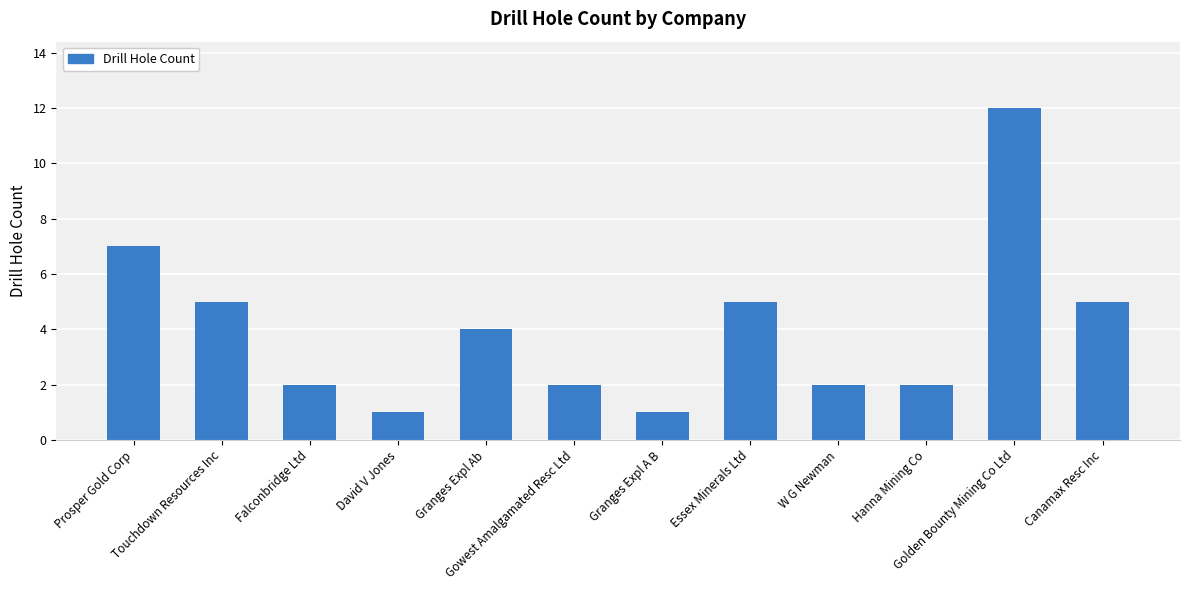

What is the ratio of the value at Touchdown Resources Inc to the value at Granges Expl A B?

5.0